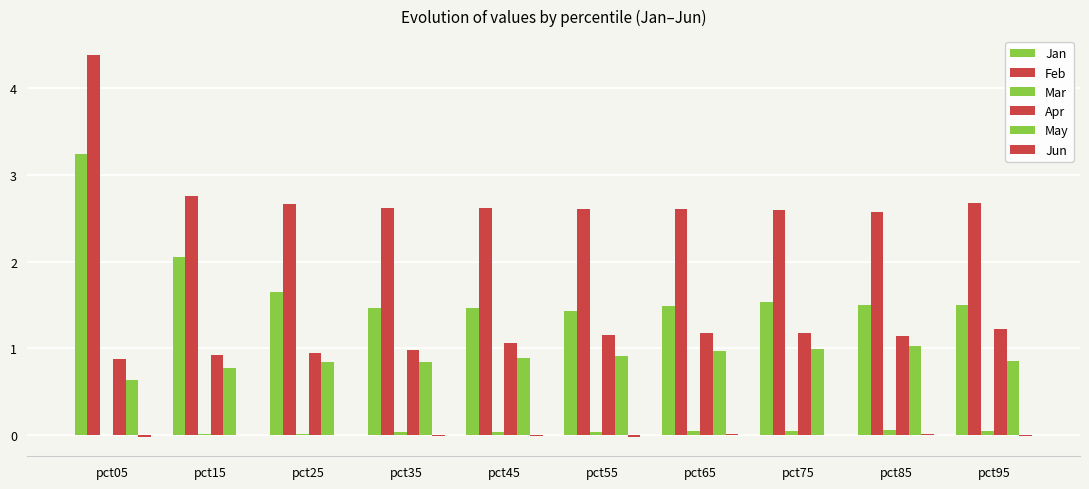

Are the bars horizontal?

No